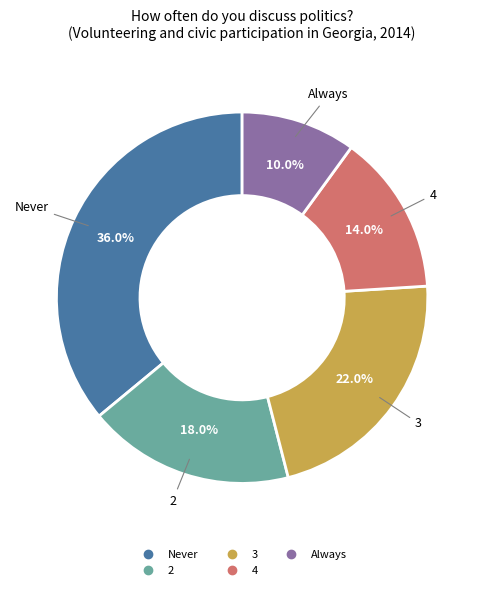

Does any single category account for the majority?

No